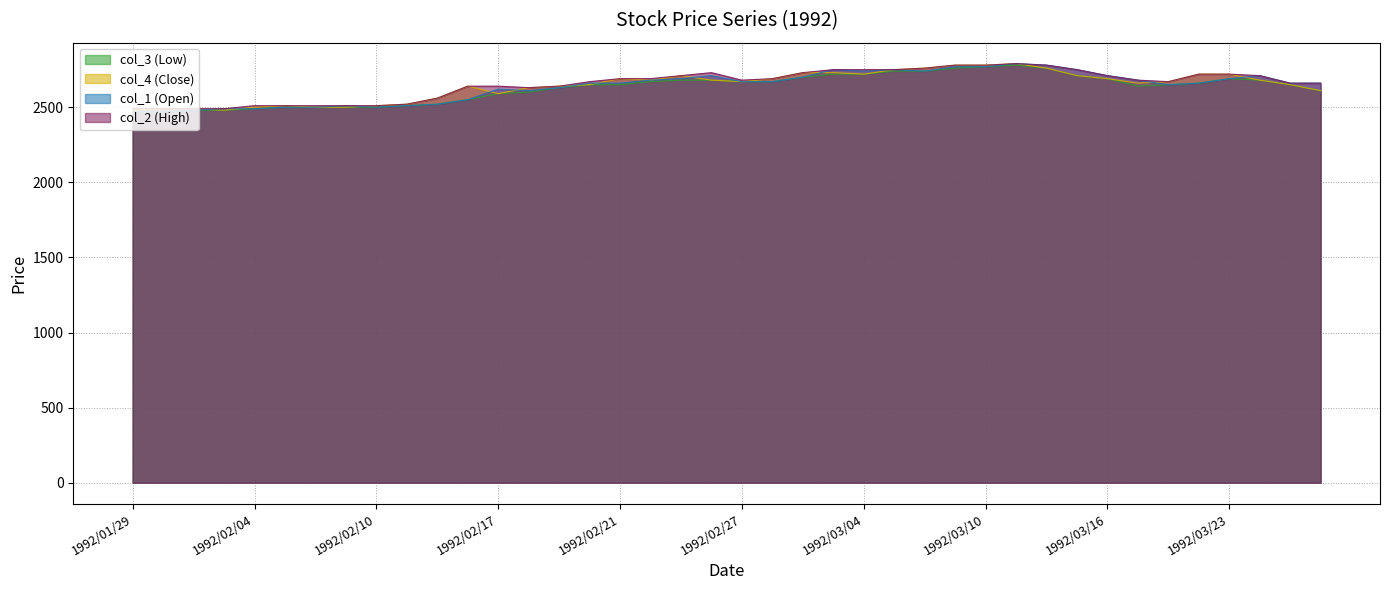

What is the spread (max minus min) of values at 1992/02/04?

20